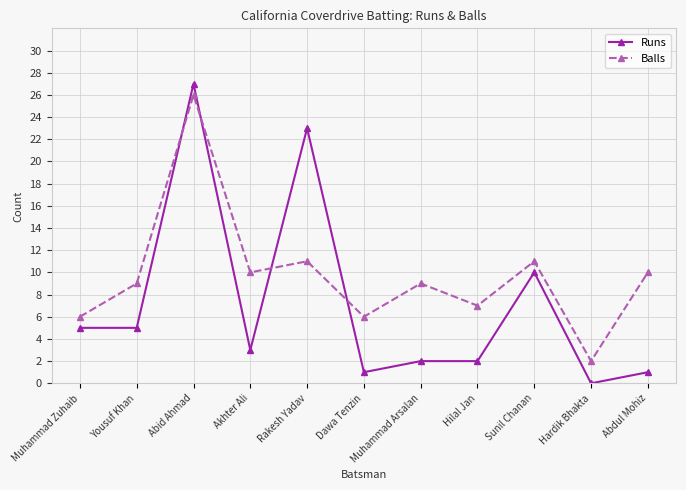

At which category does the chart reach its minimum across all series?

Hardik Bhakta